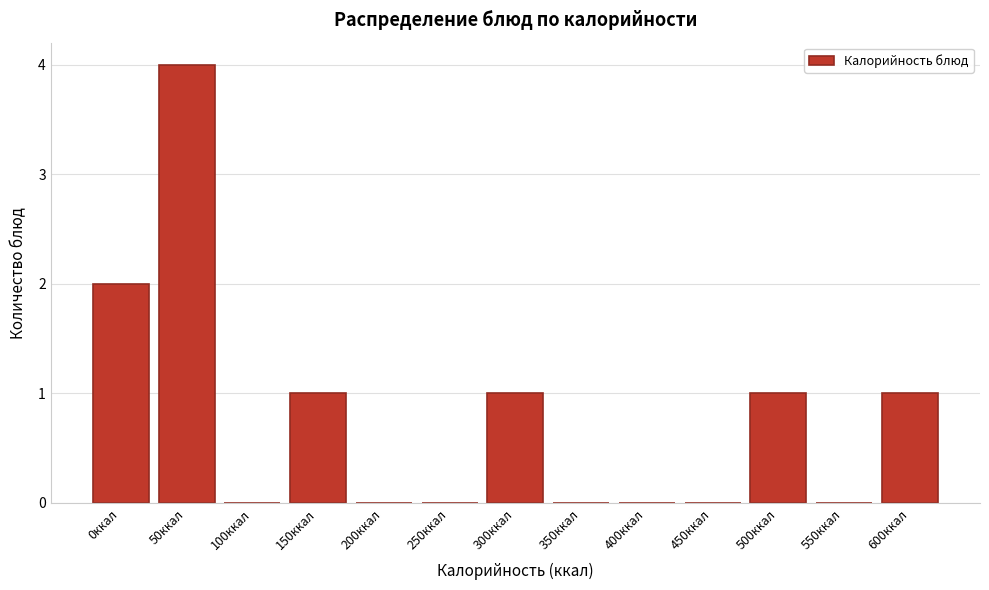

Reading left to right, extract all data points from this chart.

0ккал=2	50ккал=4	100ккал=0	150ккал=1	200ккал=0	250ккал=0	300ккал=1	350ккал=0	400ккал=0	450ккал=0	500ккал=1	550ккал=0	600ккал=1